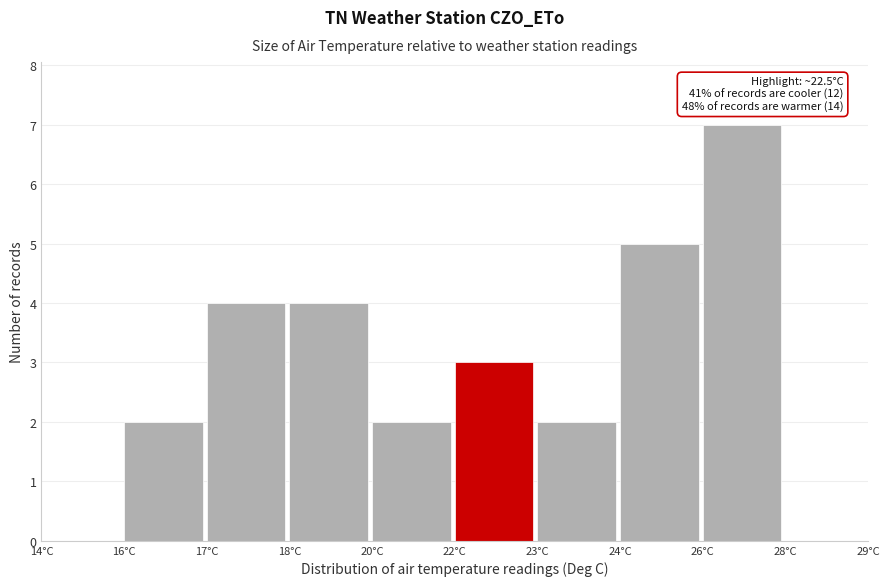

Reading right to left, list all the values displayed in this chart.

28°C=0	26°C=7	24°C=5	23°C=2	22°C=3	20°C=2	18°C=4	17°C=4	16°C=2	14°C=0